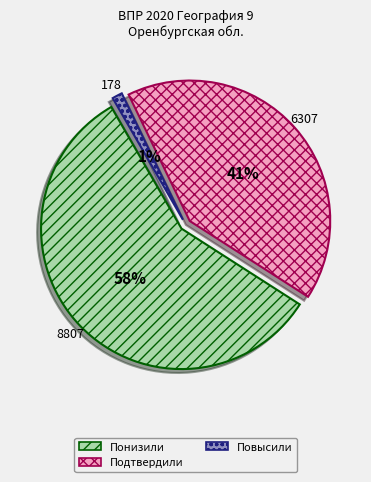

What percentage is NOT represented by Подтвердили?

58.8%